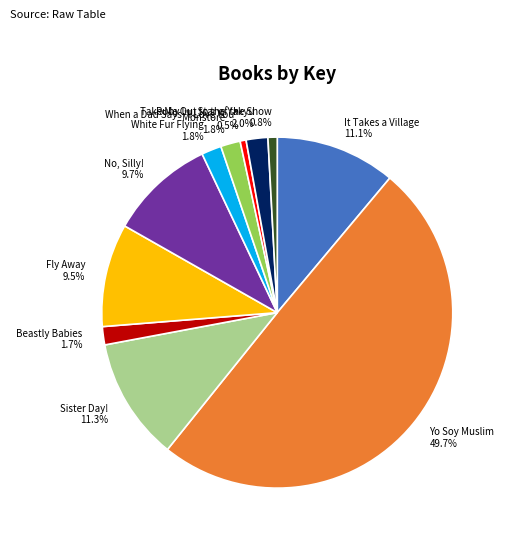

To the nearest percent, what is the combined percentage of Fly Away and It Takes a Village?

21%